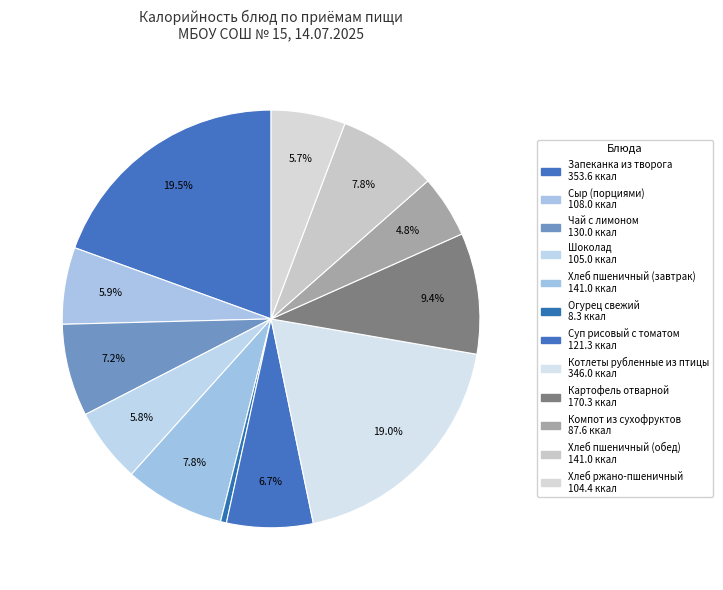

What portion of the pie excludes Суп рисовый с томатом?

93.3%